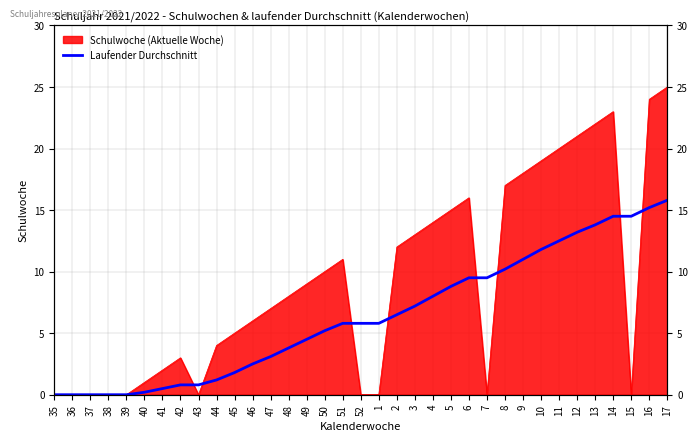

Which category has the lowest value across all series?

35